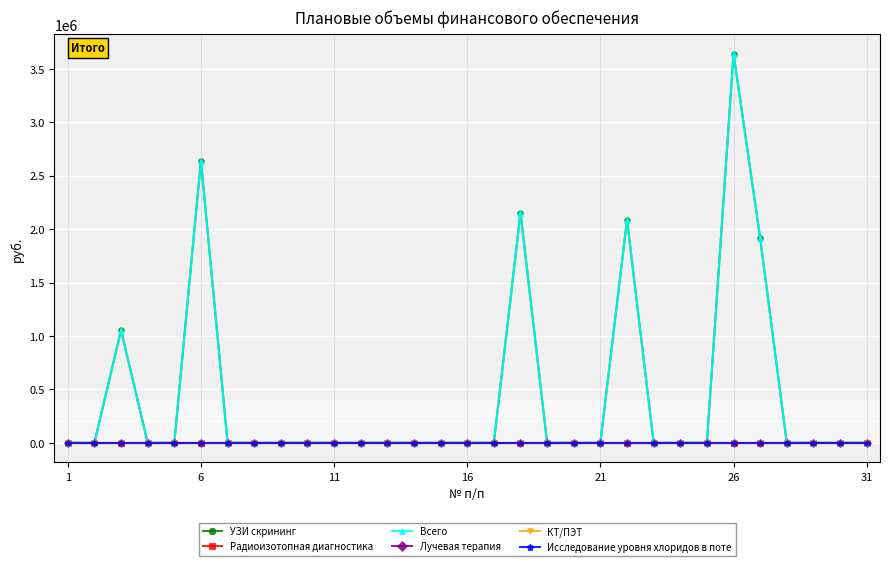

Does the chart have visible grid lines?

Yes